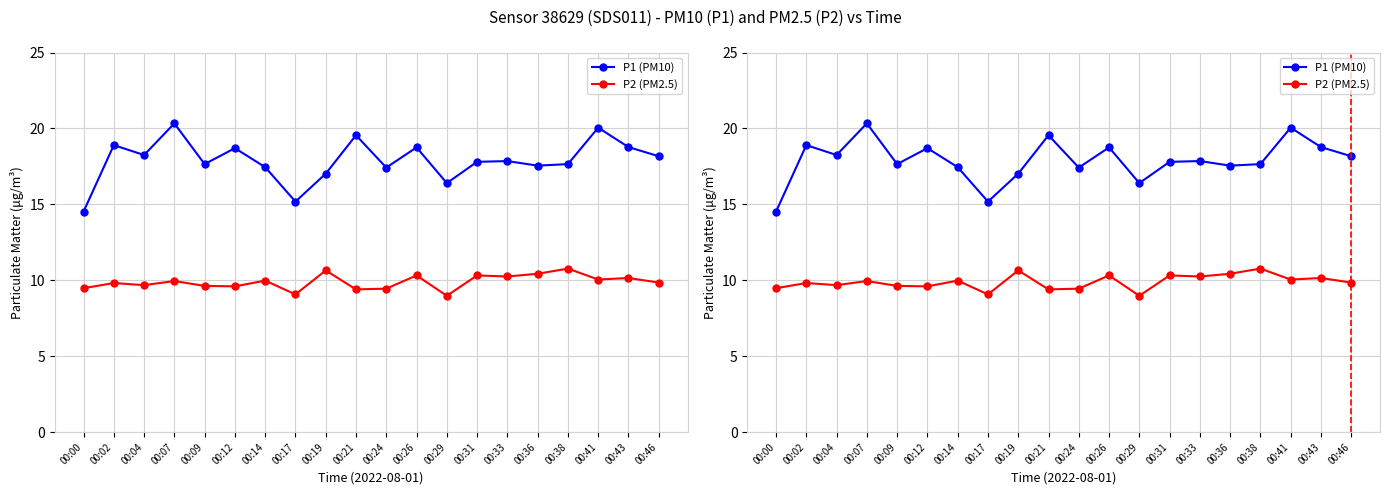

True or false: P2 (PM2.5) and P1 (PM10) cross at least once.

False